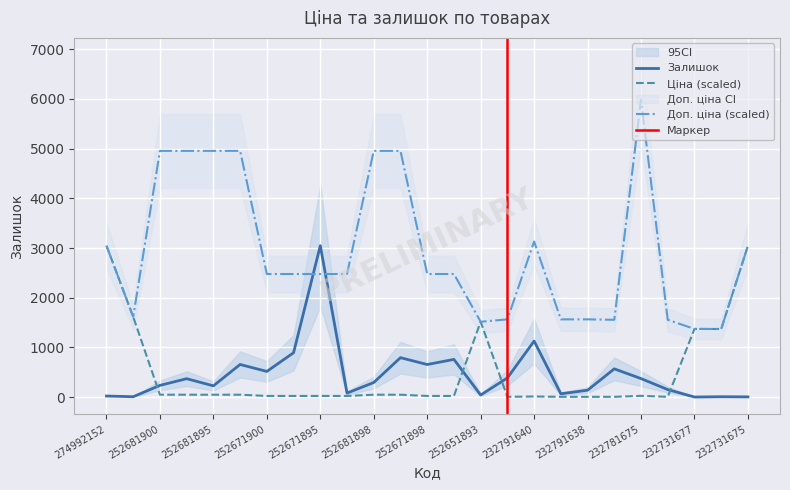

Reading left to right, transcribe all the data shown in this chart.

Залишок: 274992152=23.0	274992132=9.0	252681900=237.0	252681899=372.0	252681895=228.0	252681891=658.0	252671900=518.0	252671899=894.0	252671895=3048.0	252671891=82.0	252681898=295.0	252681893=795.0	252671898=657.0	252671893=760.0	252651893=43.0	232791641=387.0	232791640=1129.0	232791639=68.0	232791638=140.0	232781676=570.0	232781675=374.0	232781634=153.0	232731677=3.0	232731676=9.0	232731675=6.0
Ціна: 274992152=3048.0	274992132=1615.4	252681900=49.6	252681899=49.6	252681895=49.6	252681891=49.6	252671900=24.8	252671899=24.8	252671895=24.8	252671891=24.8	252681898=49.6	252681893=49.6	252671898=24.8	252671893=24.8	252651893=1517.8	232791641=7.0	232791640=13.9	232791639=7.0	232791638=7.0	232781676=6.9	232781675=26.6	232781634=6.9	232731677=1373.1	232731676=1371.6	232731675=3048.0
Доп. ціна: 274992152=3048.0	274992132=1615.4	252681900=4955.9	252681899=4955.9	252681895=4955.9	252681891=4955.9	252671900=2478.2	252671899=2478.2	252671895=2478.2	252671891=2478.2	252681898=4955.9	252681893=4955.9	252671898=2478.2	252671893=2478.2	252651893=1517.7	232791641=1565.9	232791640=3131.8	232791639=1565.9	232791638=1565.9	232781676=1556.8	232781675=5987.0	232781634=1556.8	232731677=1373.2	232731676=1371.8	232731675=3048.0